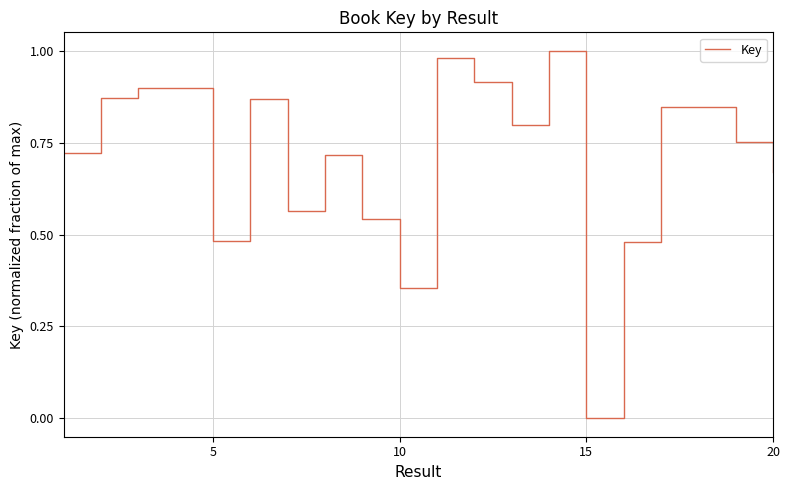

What is the sum of all values?

14.2